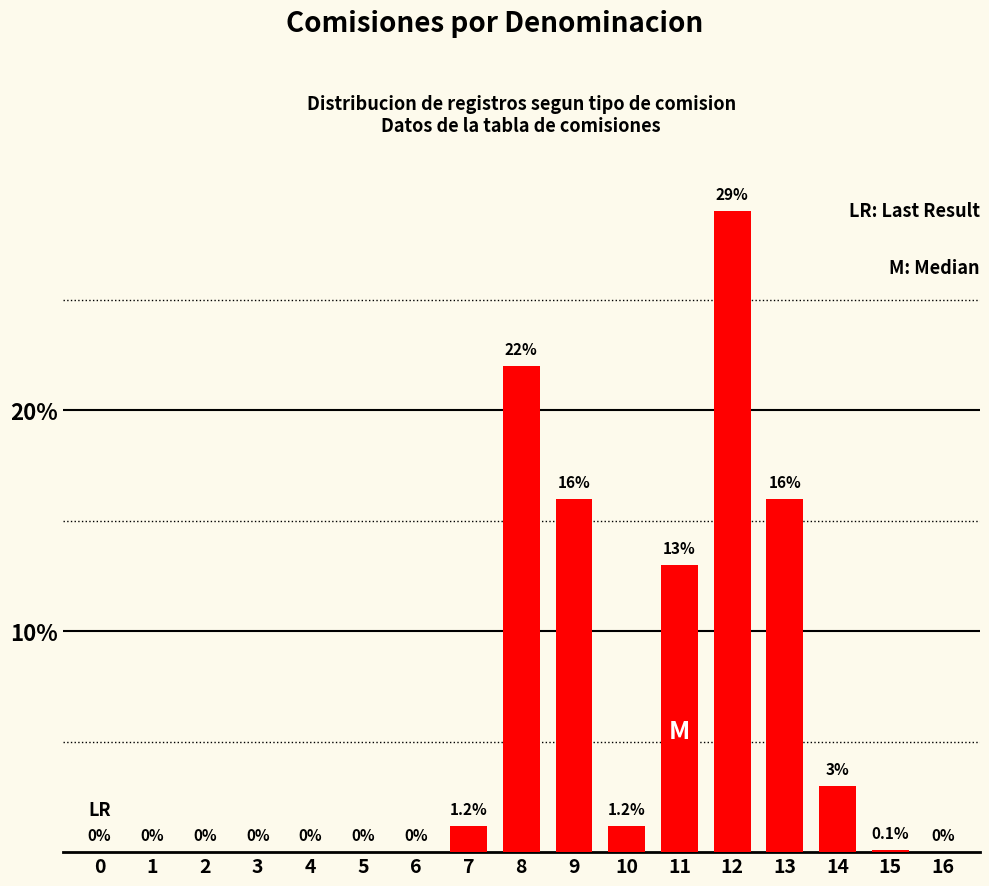

What is the approximate value at 13?

16.0